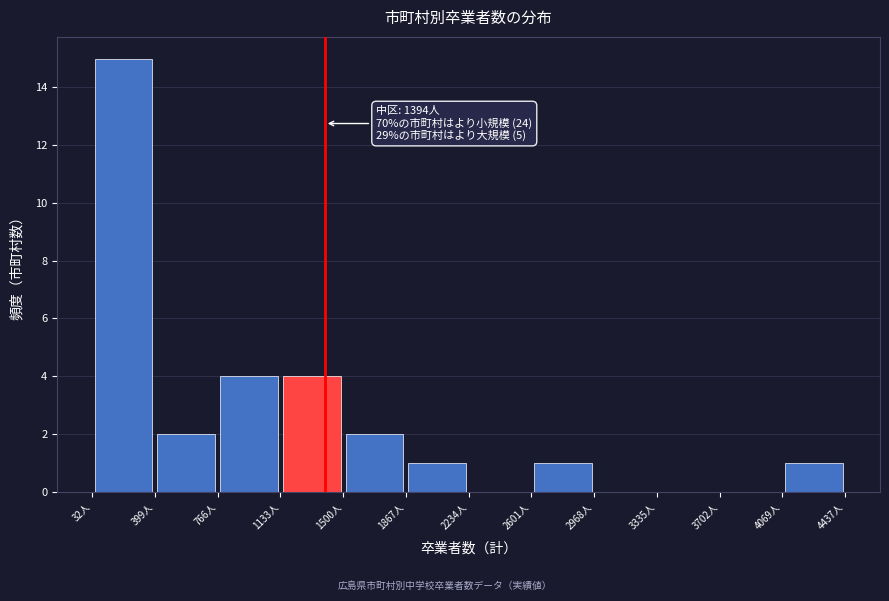

Which range on the x-axis has the tallest bar?

50 to 400